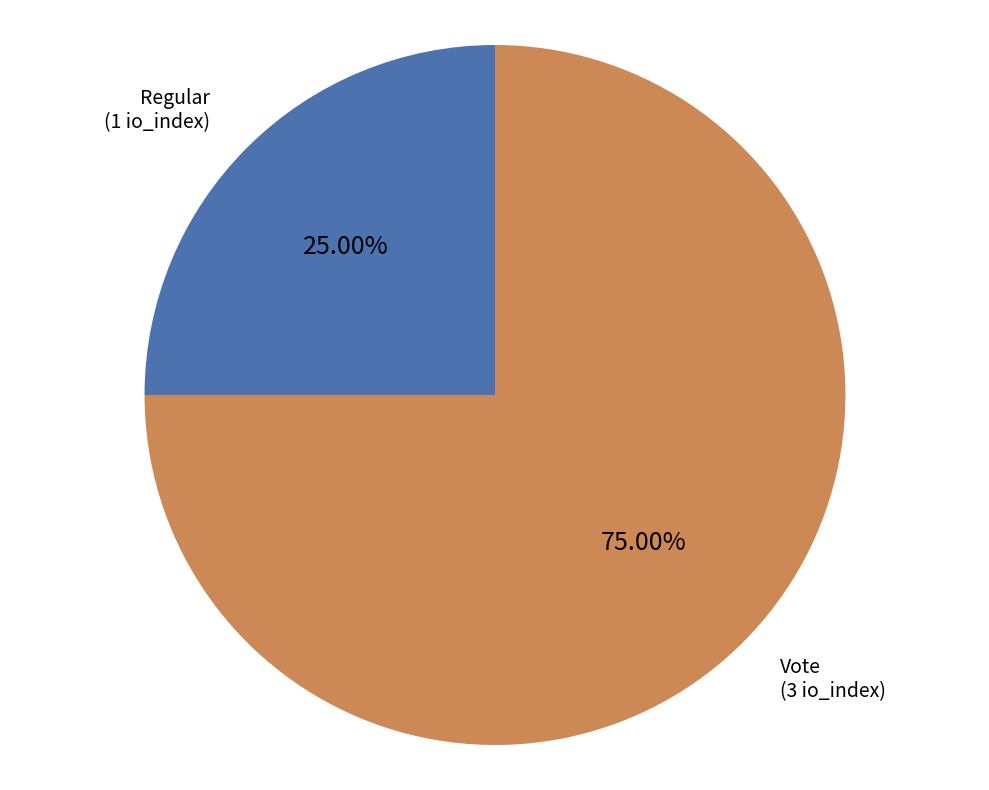

What is the largest slice in the pie chart?

Vote